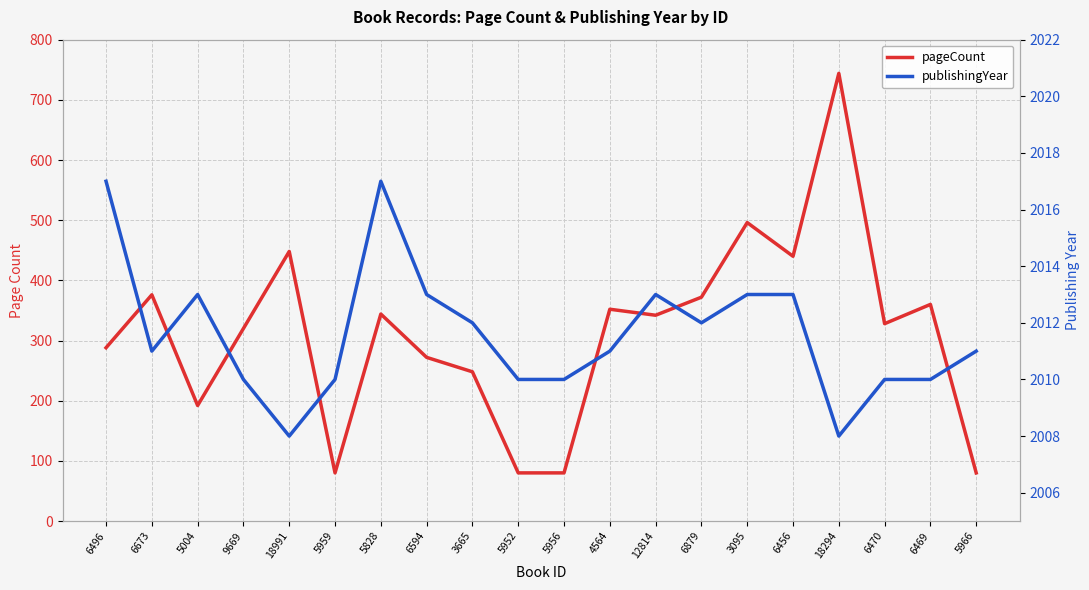

Reading left to right, what are all the values shown in this chart?

pageCount: 6496=288	6673=376	5004=192	9669=320	18991=448	5959=80	5828=344	6594=272	3665=248	5952=80	5956=80	4564=352	12814=342	6879=372	3095=496	6456=440	18294=744	6470=328	6469=360	5966=80
publishingYear: 6496=2017	6673=2011	5004=2013	9669=2010	18991=2008	5959=2010	5828=2017	6594=2013	3665=2012	5952=2010	5956=2010	4564=2011	12814=2013	6879=2012	3095=2013	6456=2013	18294=2008	6470=2010	6469=2010	5966=2011